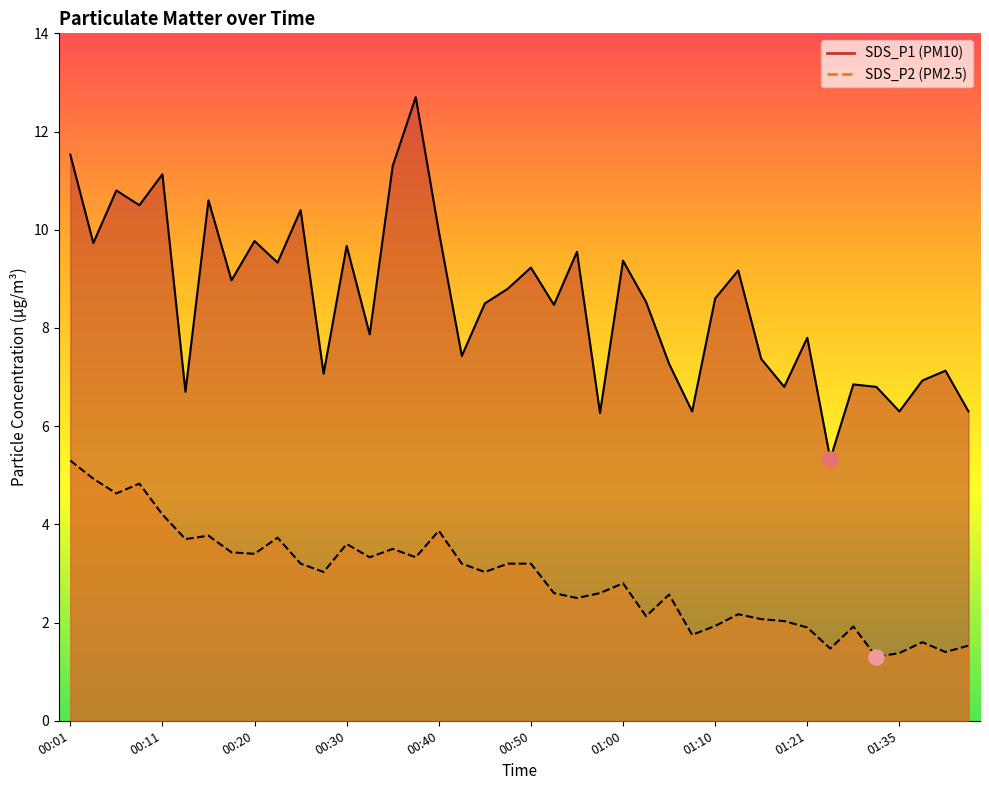

What are all the series names shown in the legend?

SDS_P1, SDS_P2